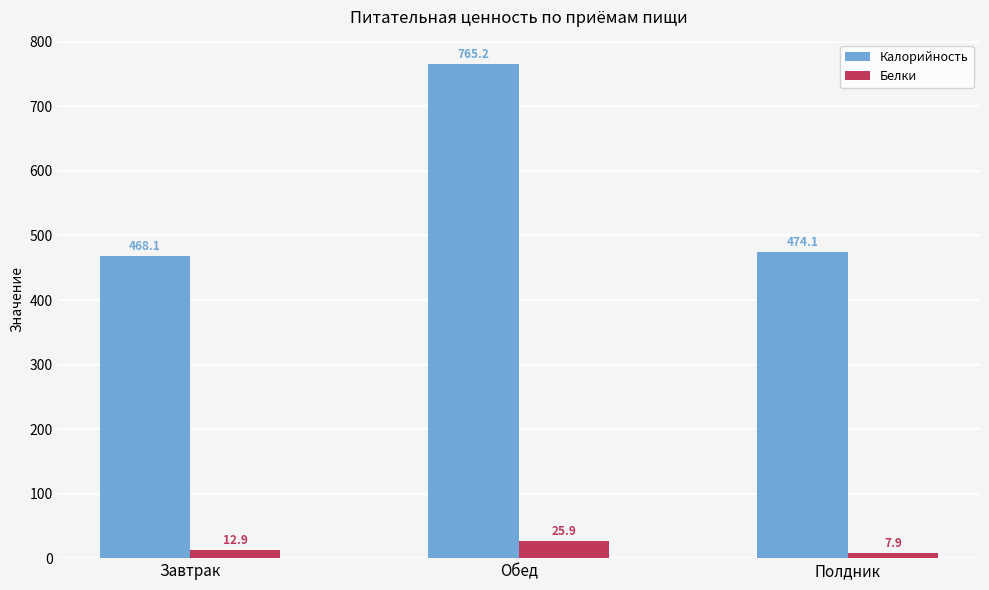

At which category is the sum across all series the highest?

Обед